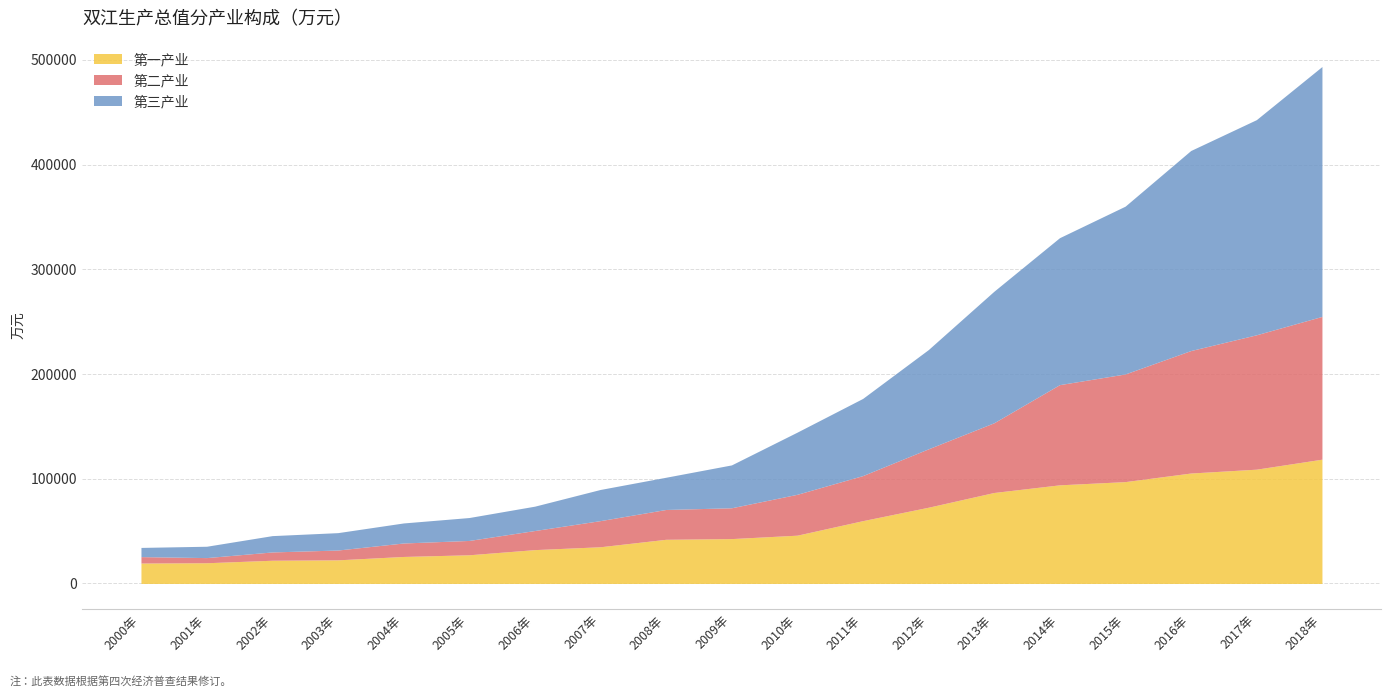

What is the value of the 第一产业 point at the 3rd from the left?

22177